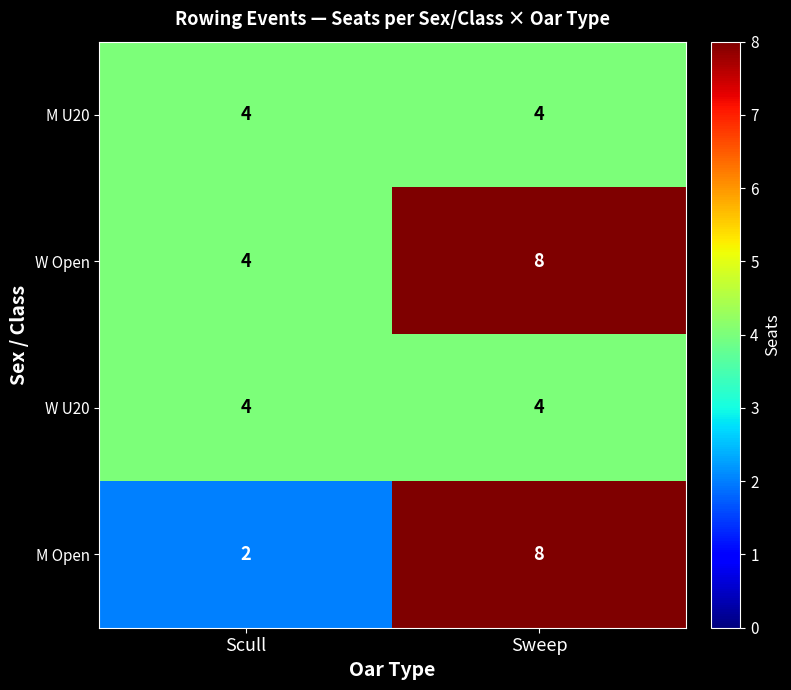

At which category is the sum across all series the highest?

Sweep